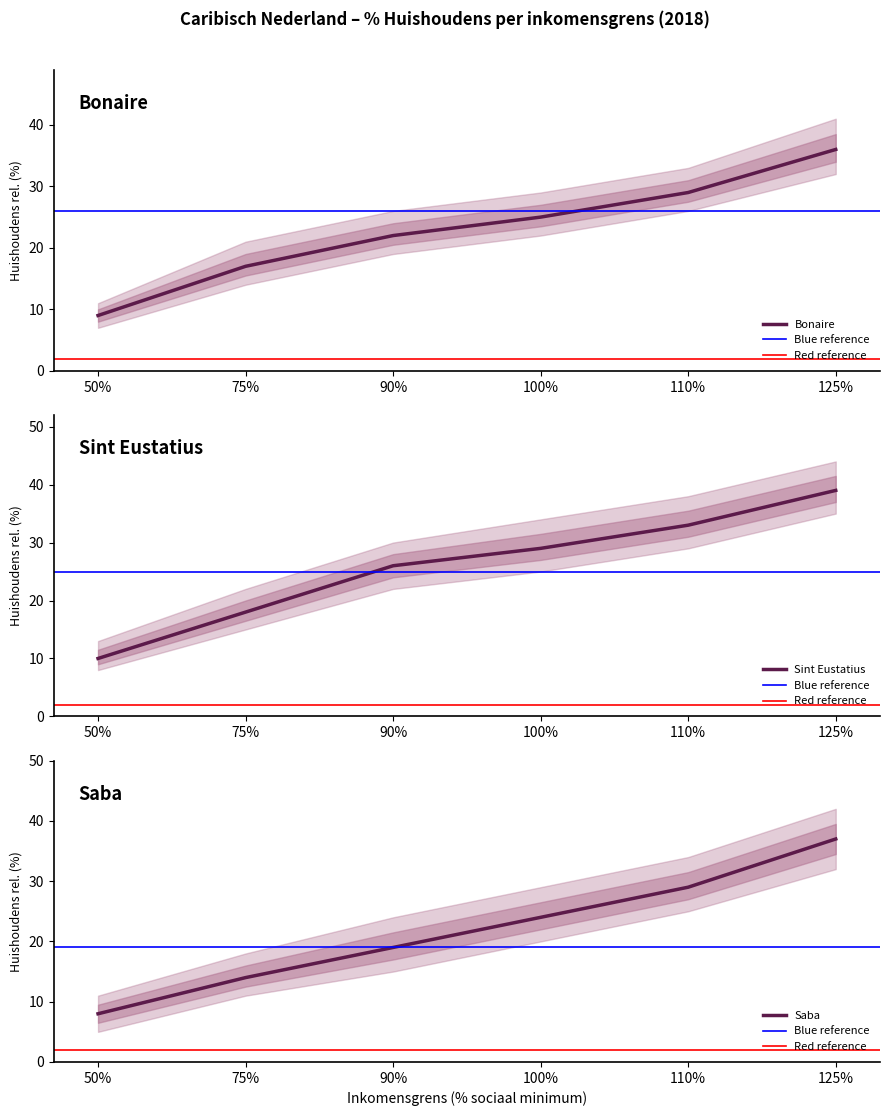

Reading right to left, transcribe all the data shown in this chart.

Bonaire: 125%=36	110%=29	100%=25	90%=22	75%=17	50%=9
Sint Eustatius: 125%=39	110%=33	100%=29	90%=26	75%=18	50%=10
Saba: 125%=37	110%=29	100%=24	90%=19	75%=14	50%=8